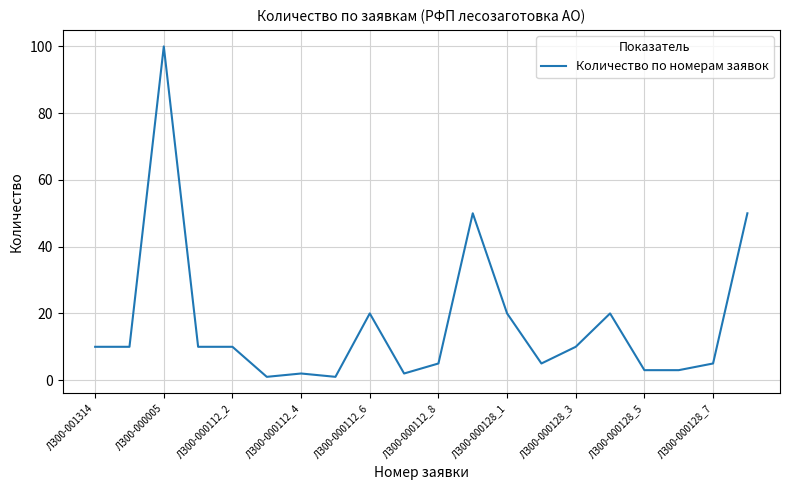

What is the greatest value displayed?

100